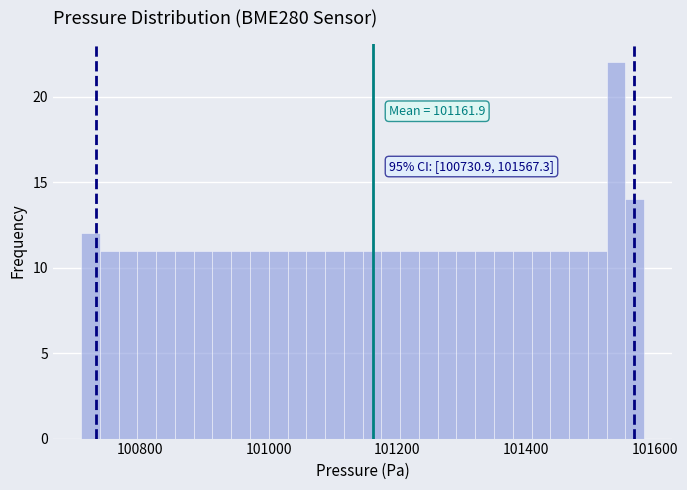

Around what value on the x-axis is the tallest bar? Give the approximate position of its centre, as read against the axis.

101540